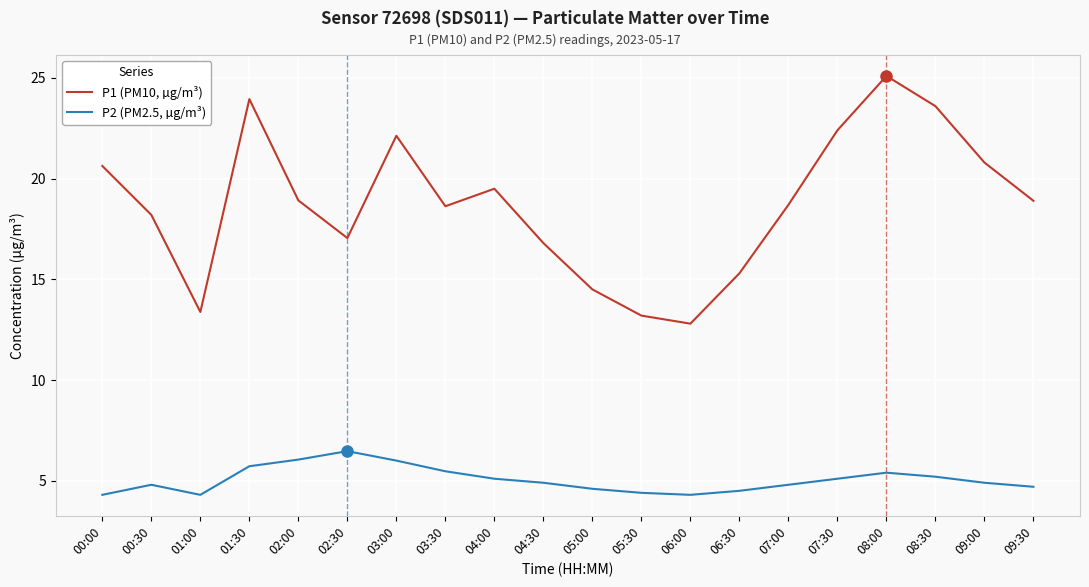

What is the highest value of the P1 (PM10, µg/m³) series?

25.1